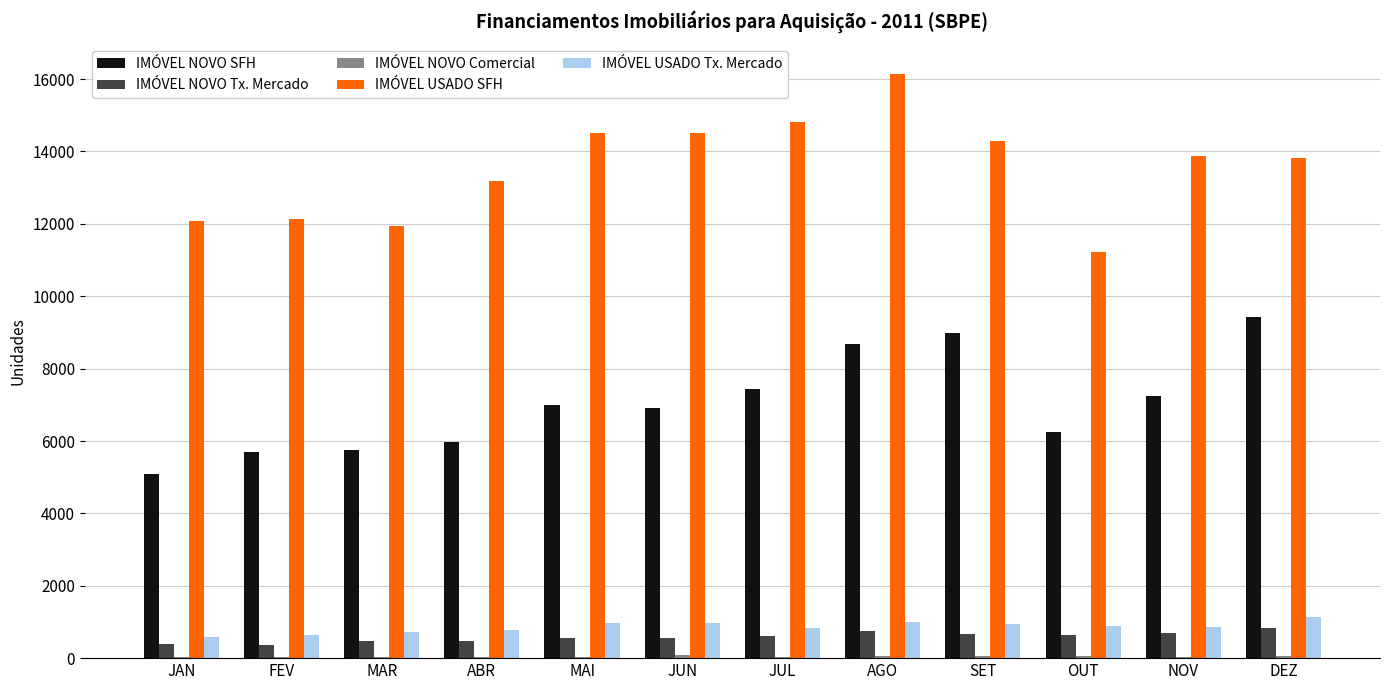

Count the number of data series in this chart.

5